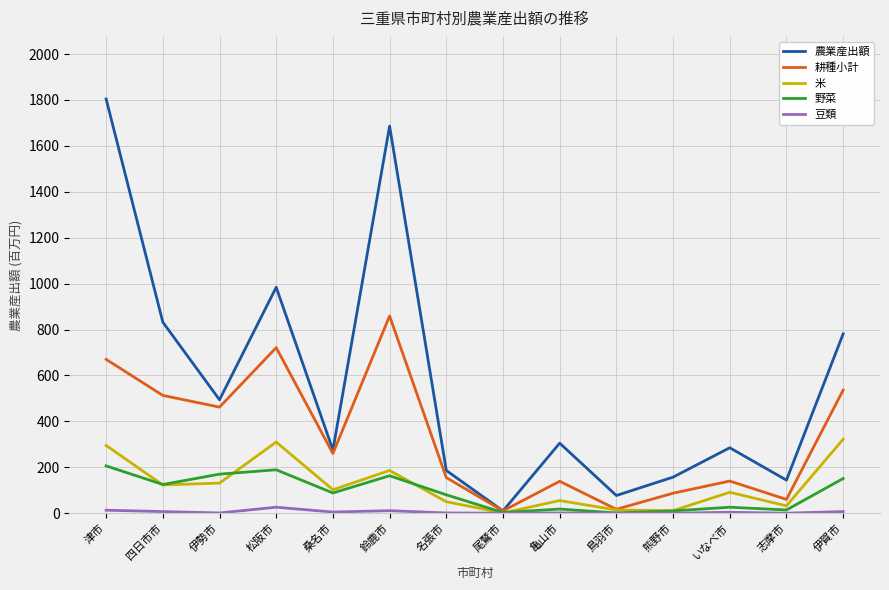

Which series changed the most between 名張市 and 亀山市?

農業産出額